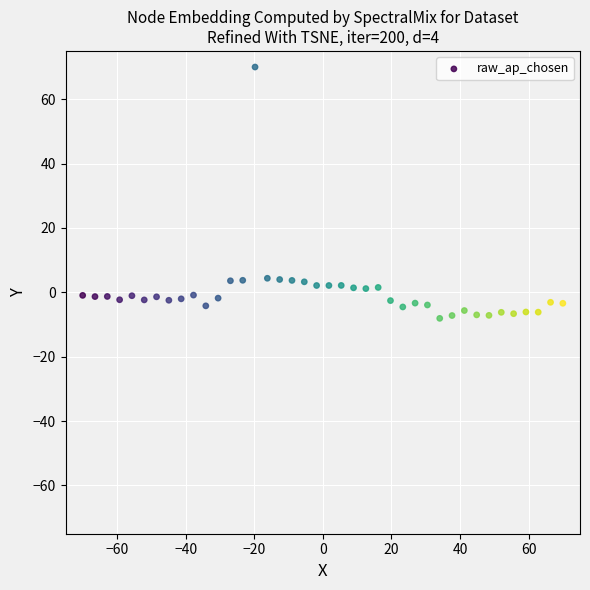

What is the range of X values (max minus min)?

140.0